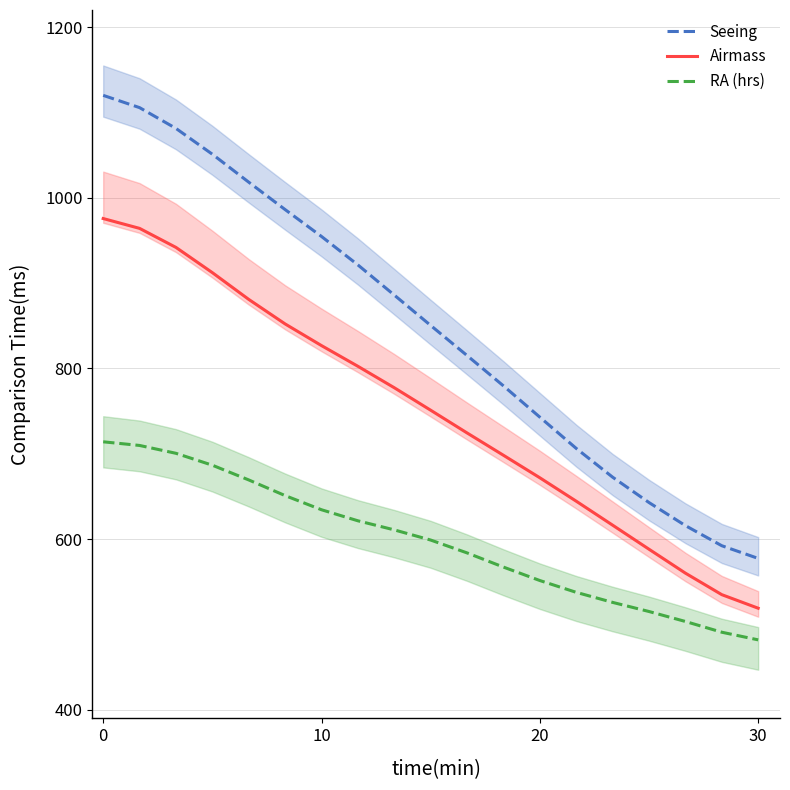

What is the greatest value displayed?

1120.0